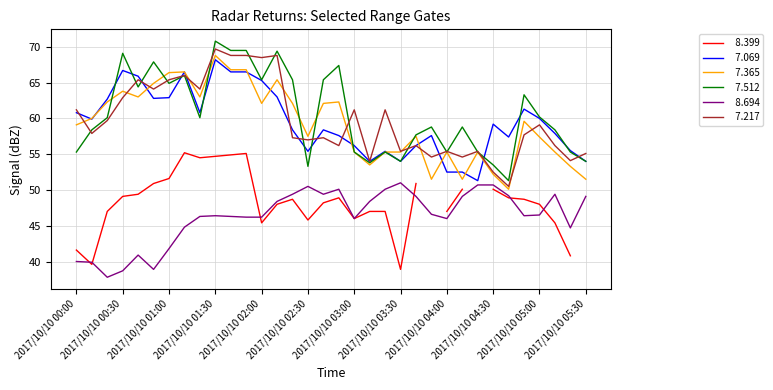

Is it true that   7.069 equals 55.4 at 2017/10/10 03:20?

True